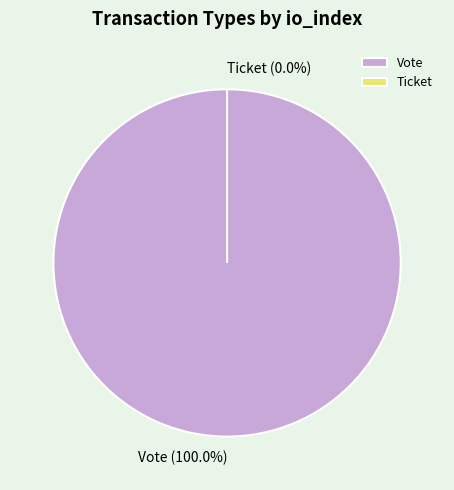

Does Ticket account for over 50% of the chart?

No